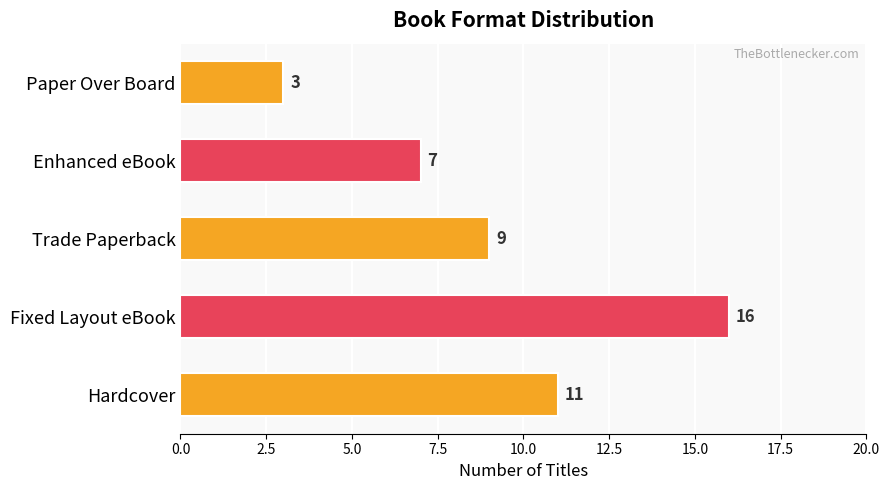

What is the difference between the maximum and minimum values?

13